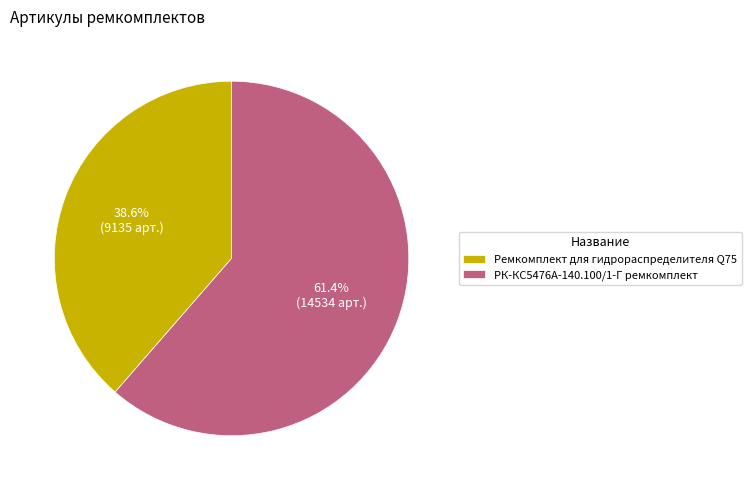

To the nearest percent, what portion does Ремкомплект для гидрораспределителя Q75 represent?

39%